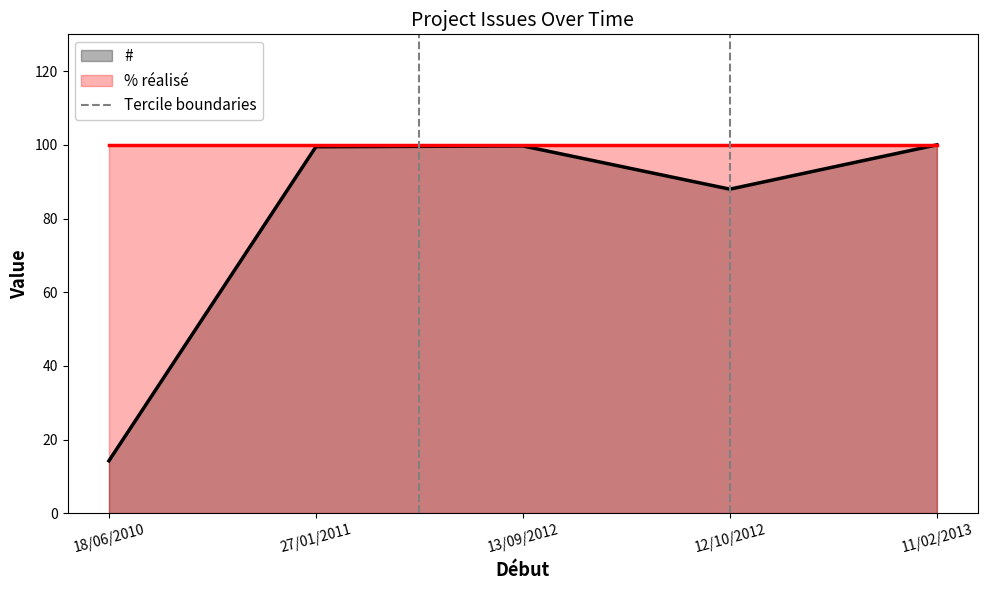

The # series shows 159.0 at 11/02/2013. True or false?

False